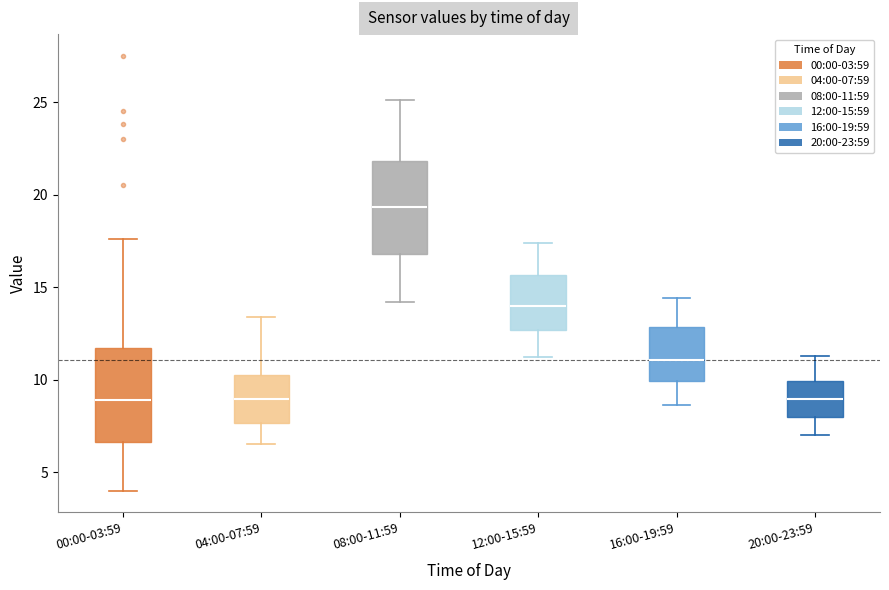

Reading left to right, read every box against the y-axis: the position of its median line, the range the box covers, and the ends of its whiskers. The values are not printed on the chart, so give them approximately, as read against the axis.

00:00-03:59: median 9.0, box 6.5 to 11.5, whiskers 4.0 to 17.5
04:00-07:59: median 9.0, box 7.5 to 10.5, whiskers 6.5 to 13.5
08:00-11:59: median 19.5, box 17.0 to 22.0, whiskers 14.0 to 25.0
12:00-15:59: median 14.0, box 12.5 to 15.5, whiskers 11.0 to 17.5
16:00-19:59: median 11.0, box 10.0 to 13.0, whiskers 8.5 to 14.5
20:00-23:59: median 9.0, box 8.0 to 10.0, whiskers 7.0 to 11.5